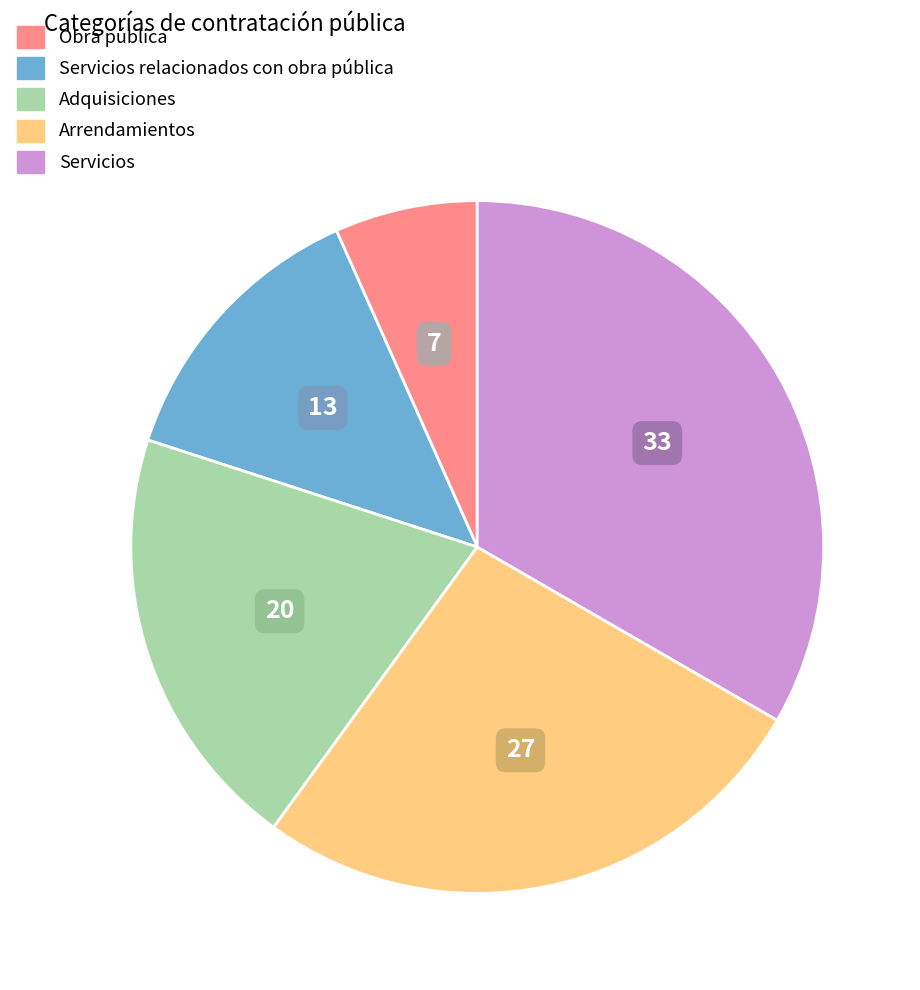

Is there any slice that represents more than half of the pie?

No